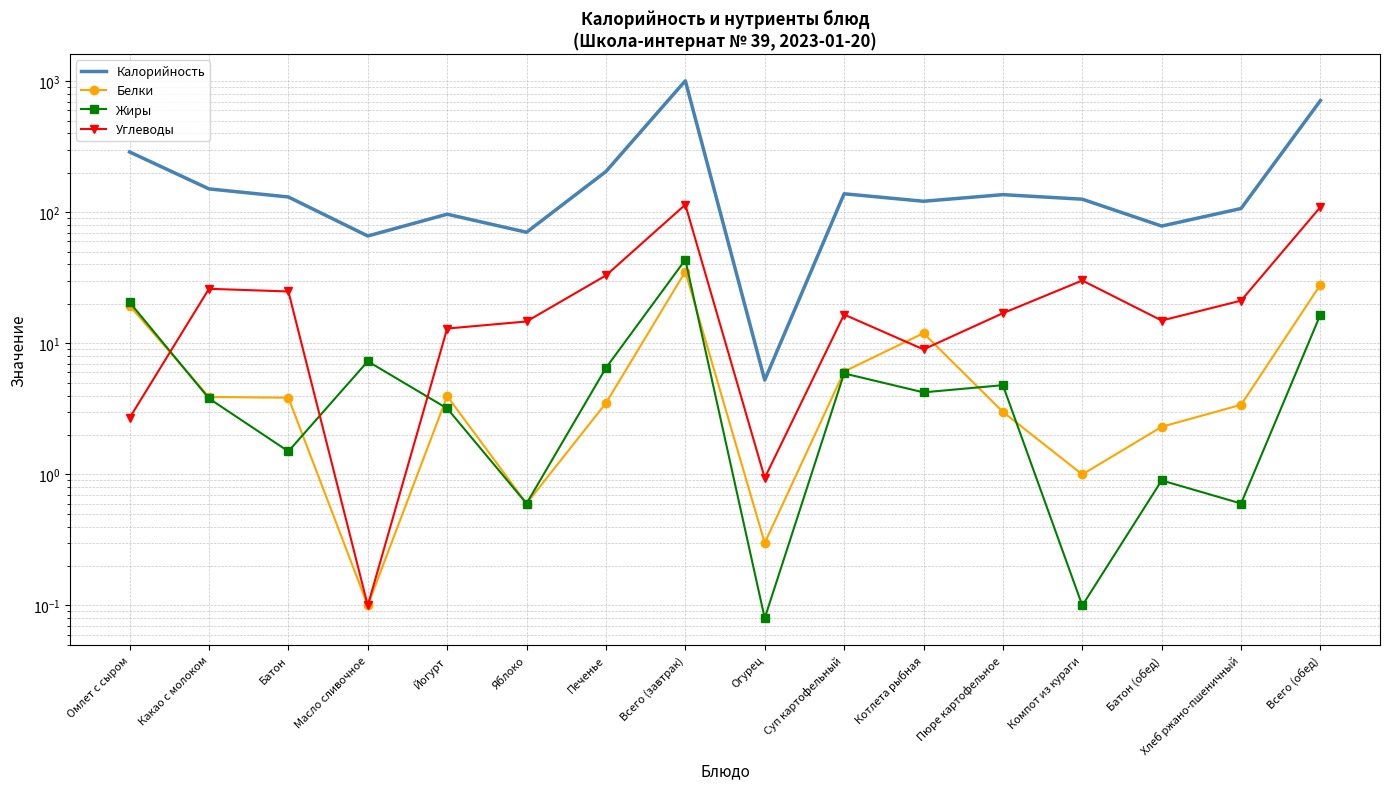

What is the minimum value shown in the chart?

0.1